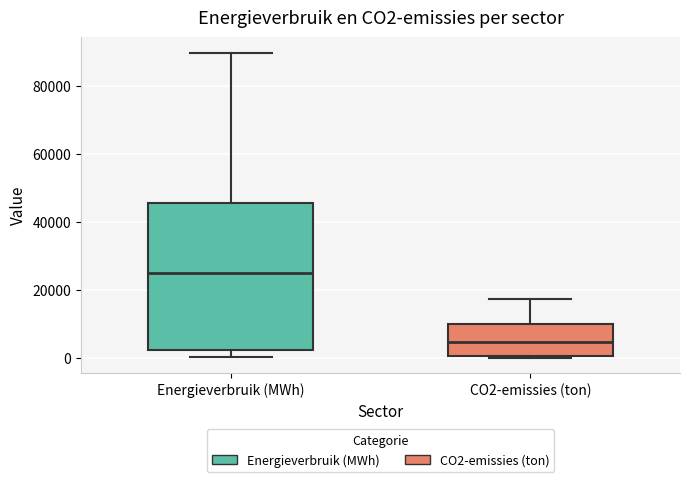

Where is the upper edge of the box for Energieverbruik (MWh) on the y-axis? The values are not printed on the chart, so give them approximately, as read against the axis.

46000